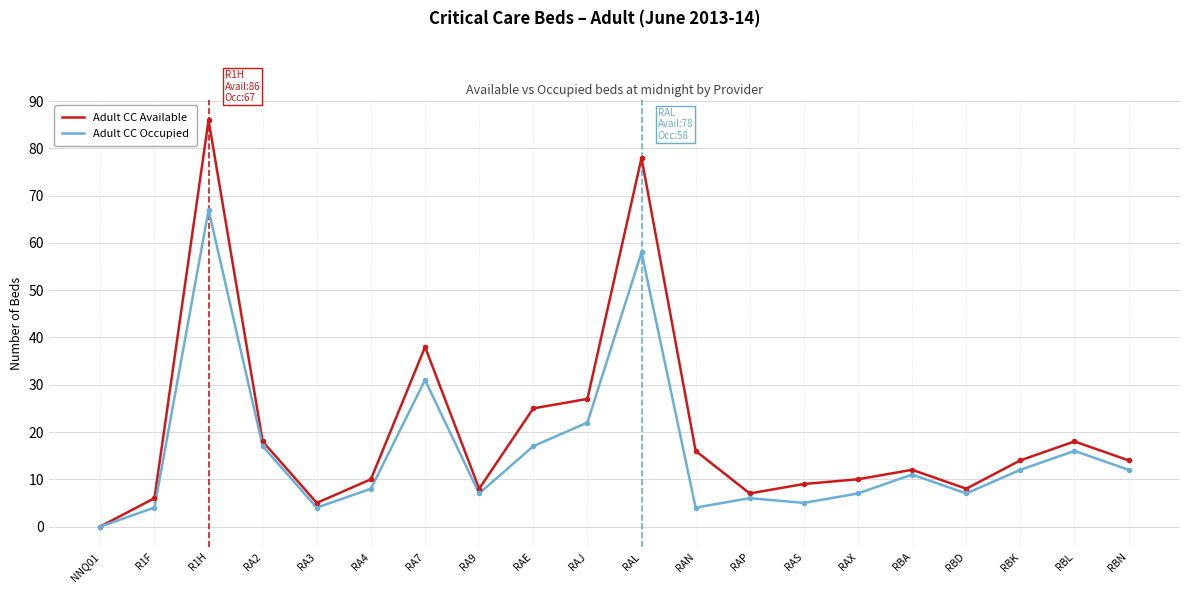

What position from the left is RBA?

16